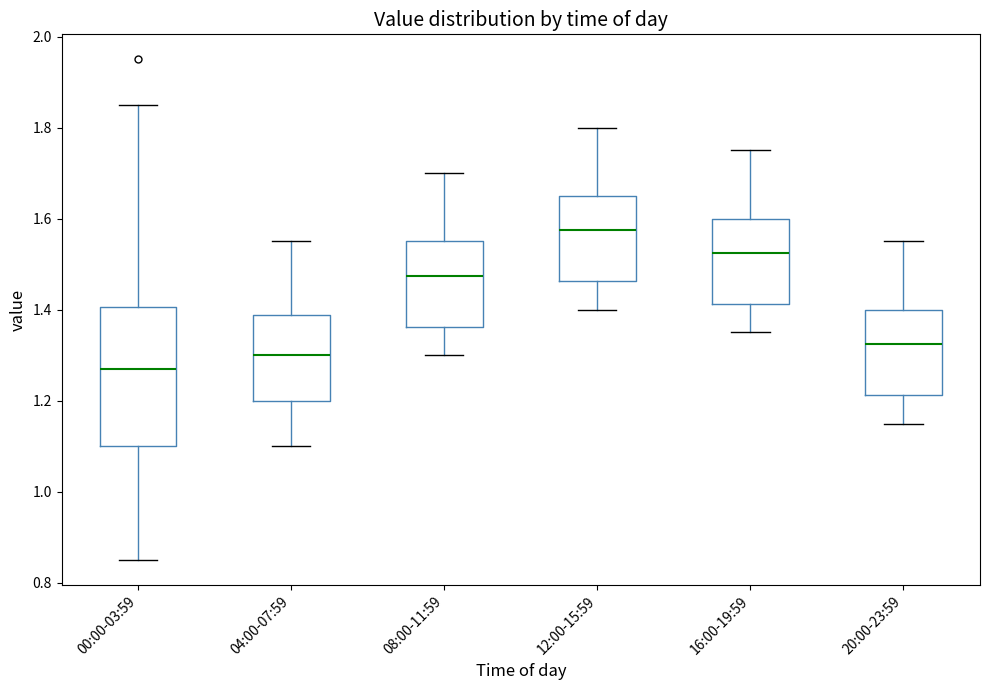

Comparing the boxes themselves (not the whiskers), which one is the tallest?

00:00-03:59